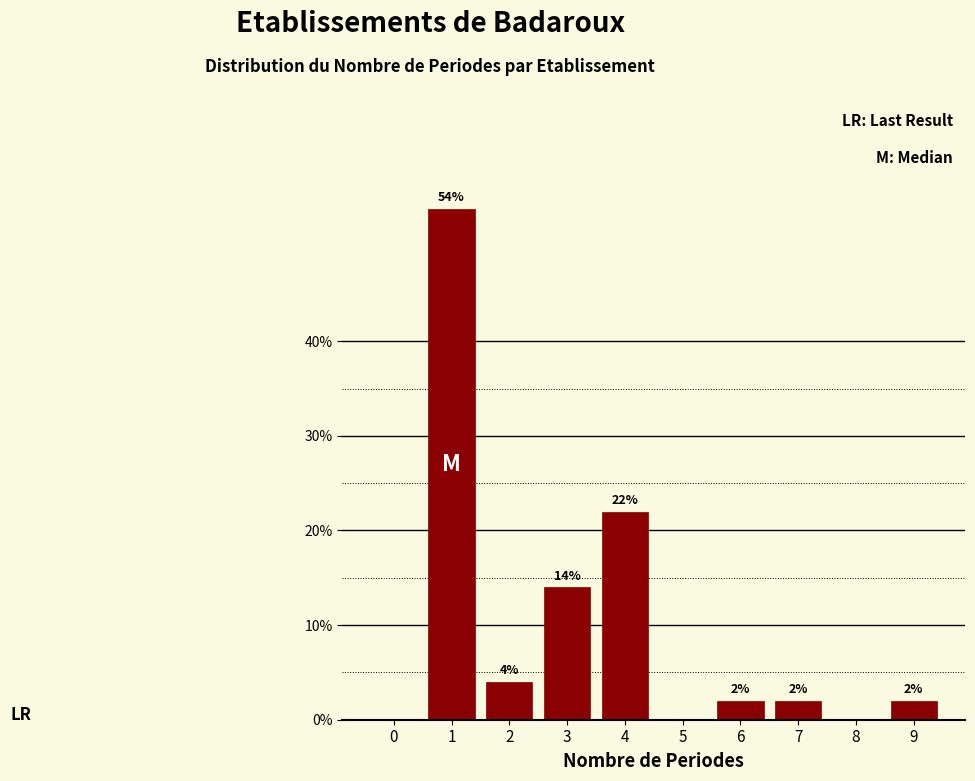

Reading left to right, transcribe all the data shown in this chart.

0=0.0	1=54.0	2=4.0	3=14.0	4=22.0	5=0.0	6=2.0	7=2.0	8=0.0	9=2.0